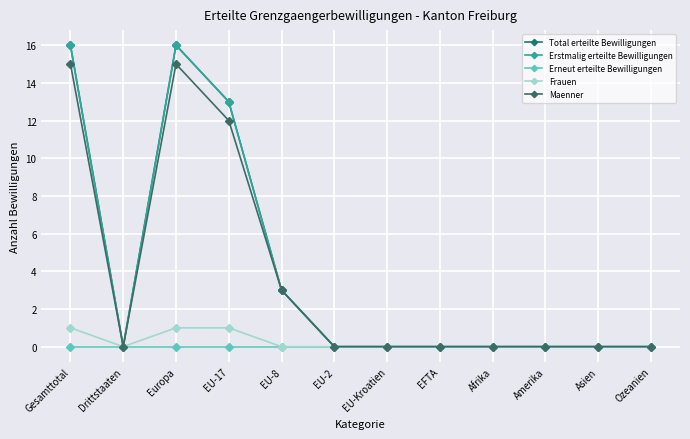

What is the average value of the Maenner series?

4